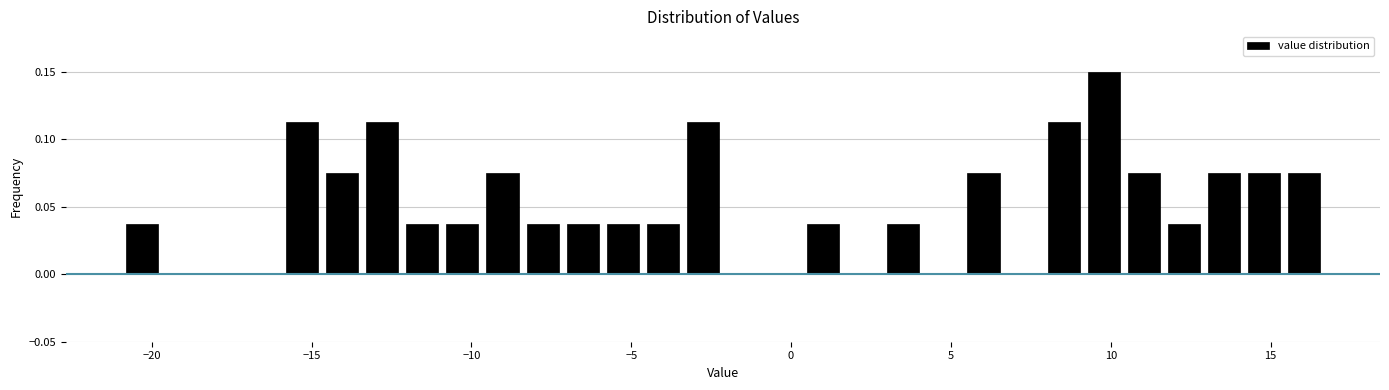

Around what value on the x-axis is the tallest bar? Give the approximate position of its centre, as read against the axis.

10.0